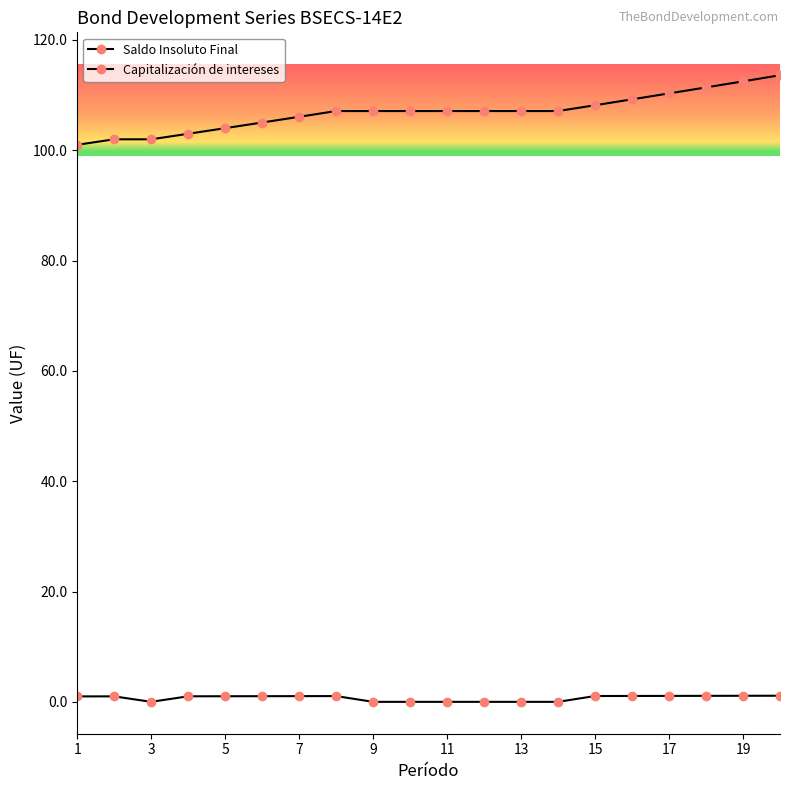

True or false: Saldo Insoluto Final has a value of 107.1 at 11.

True